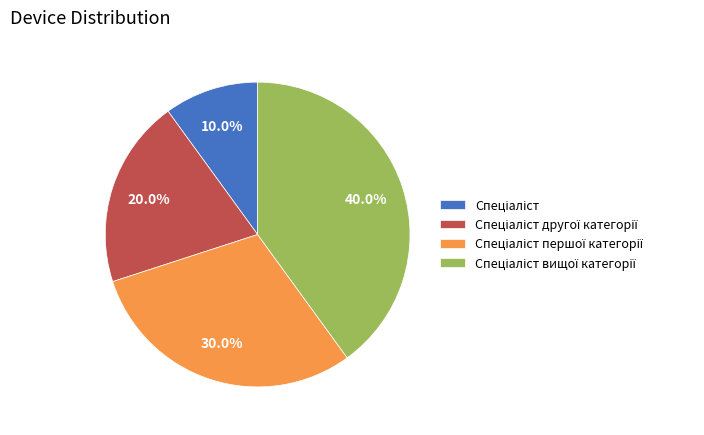

Is there a majority slice in this chart?

No